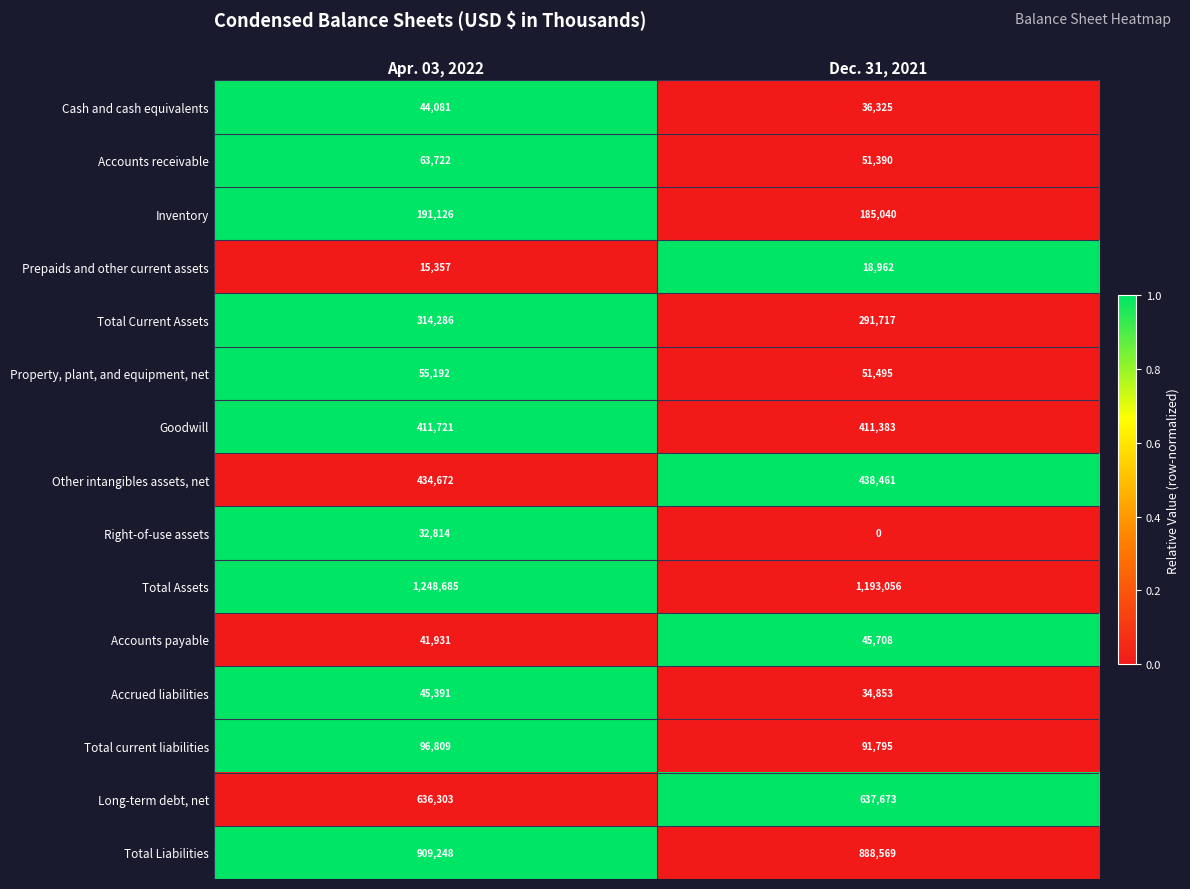

True or false: Goodwill has a value of 411383 at Dec. 31, 2021.

True